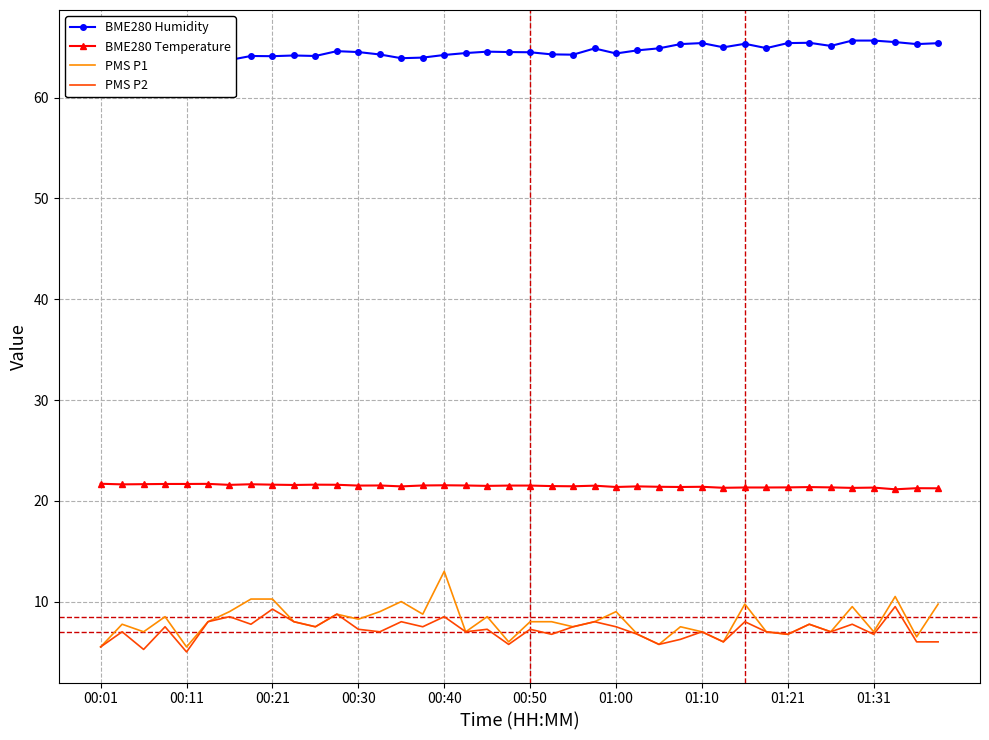

What is the sum of all PMS P1 values?

321.5